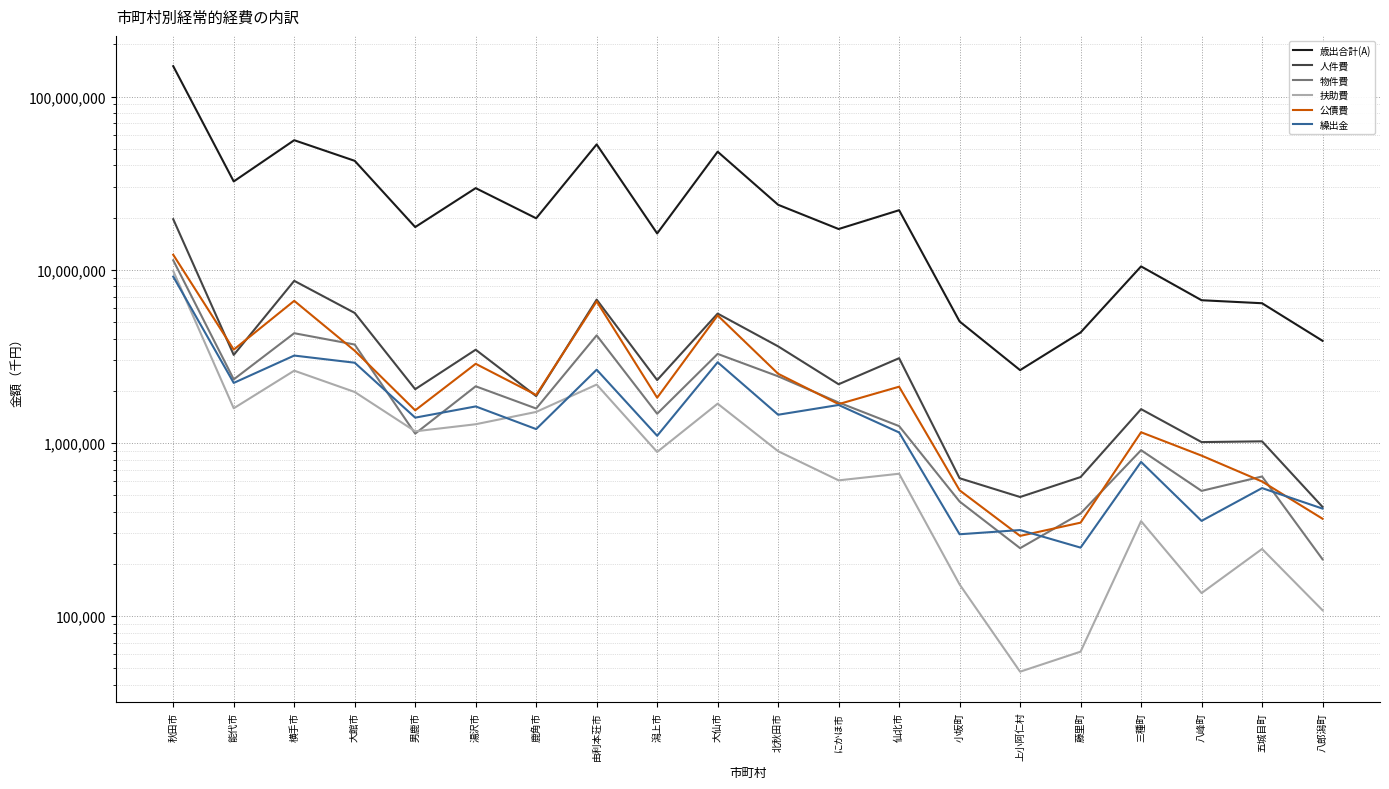

Where is 公債費 nearest to the value 6245226?

由利本荘市